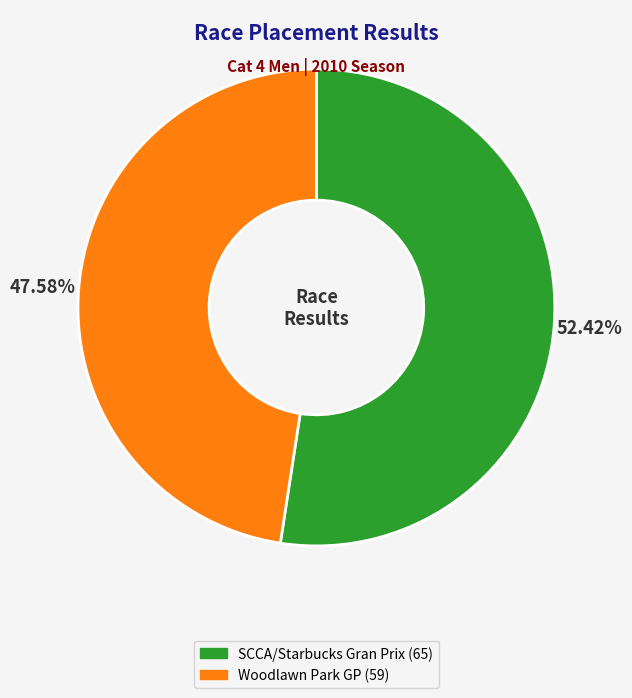

Between SCCA/Starbucks Gran Prix and Woodlawn Park GP, which is larger?

SCCA/Starbucks Gran Prix